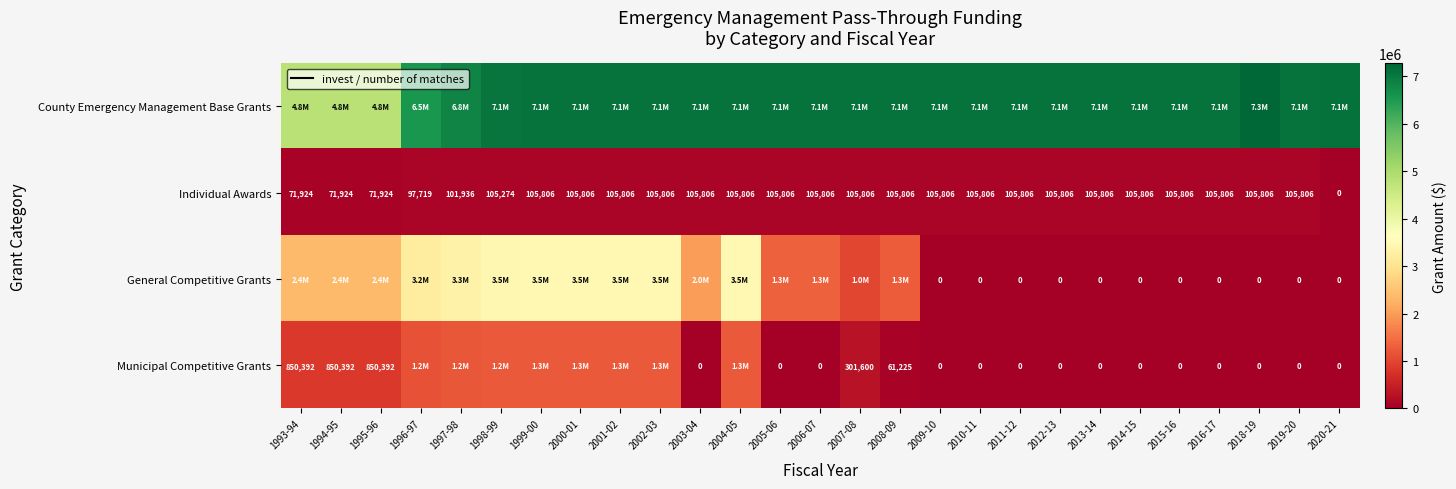

What is the total value across all series at 2001-02?

11920908